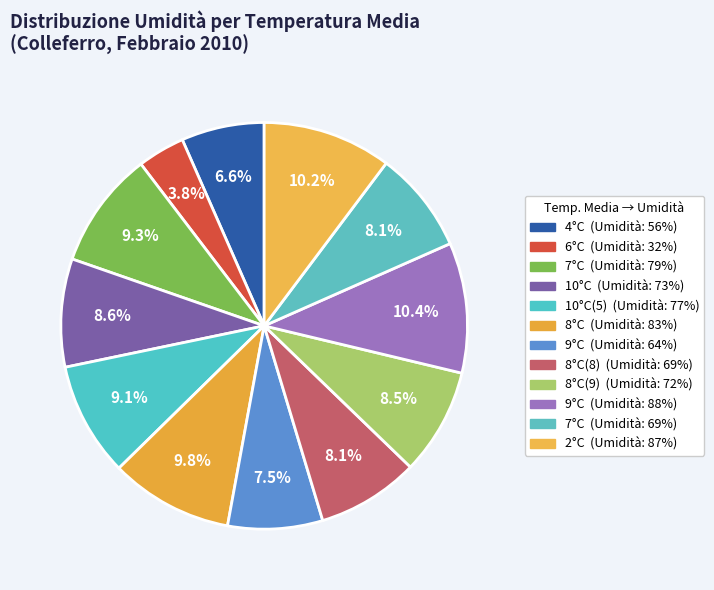

To the nearest percent, what is the average slice percentage?

8%